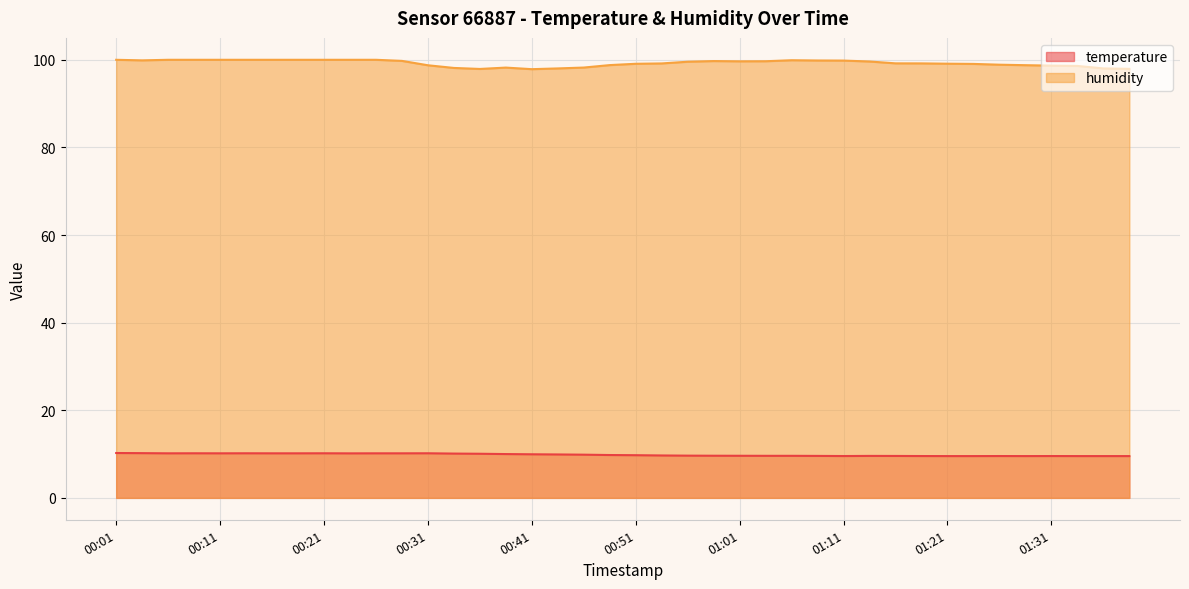

Does the chart display data point markers on the line(s)?

No